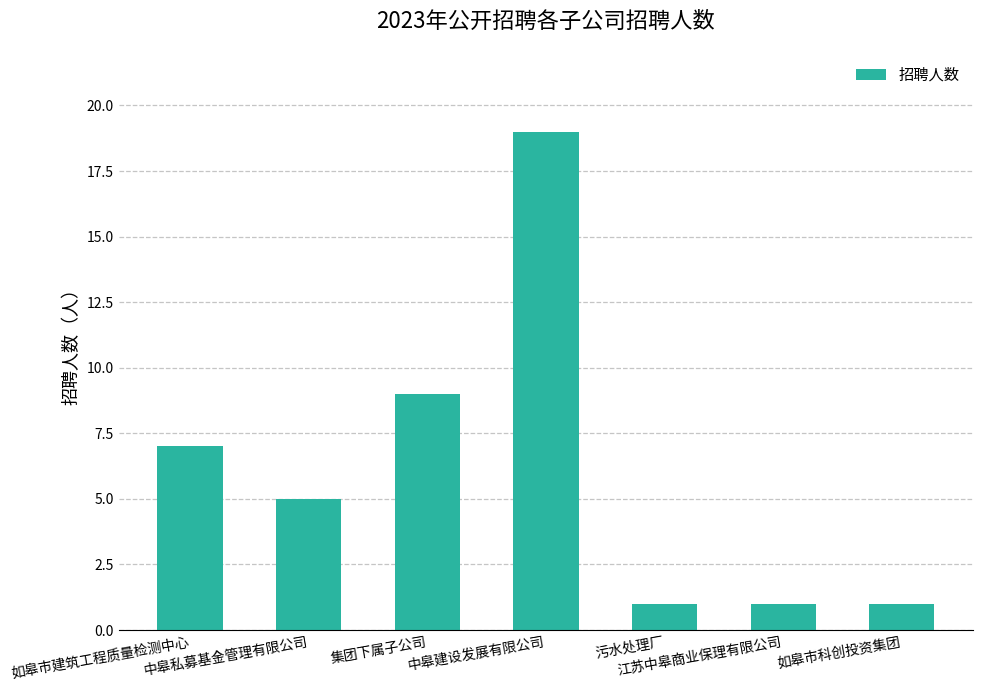

What is the maximum value shown in the chart?

19